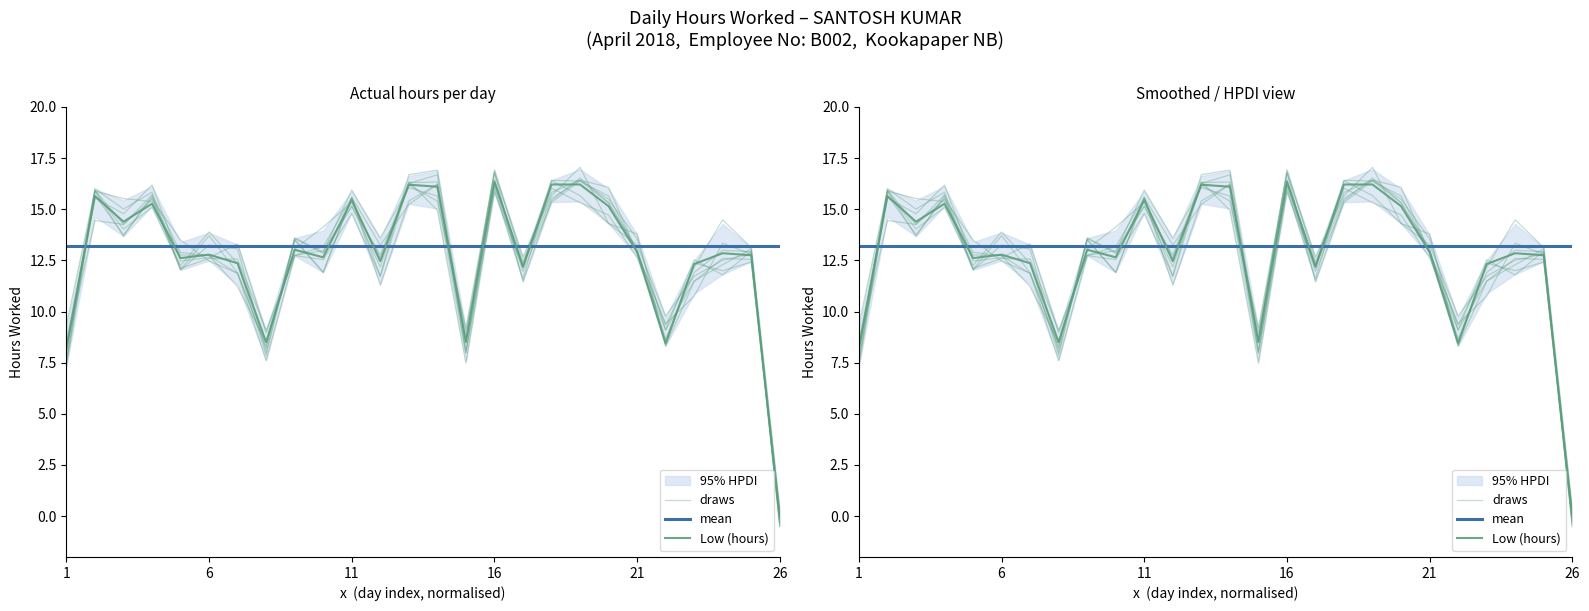

The draws series shows 13.3 at 6. True or false?

True